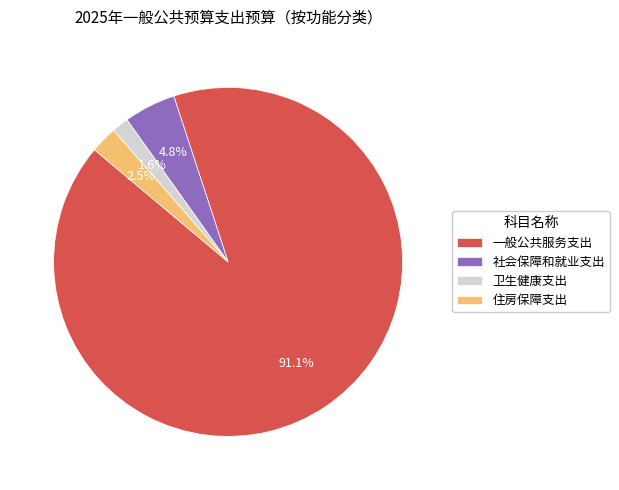

How many segments does this pie chart have?

4